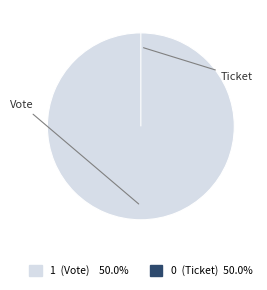

To the nearest percent, what is the average slice percentage?

50%